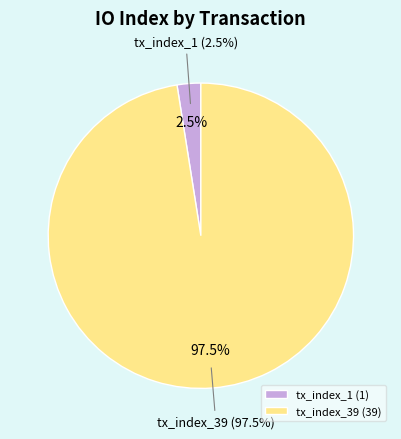

To the nearest percent, what is the difference between the tx_index_1 and tx_index_39 slice percentages?

95%